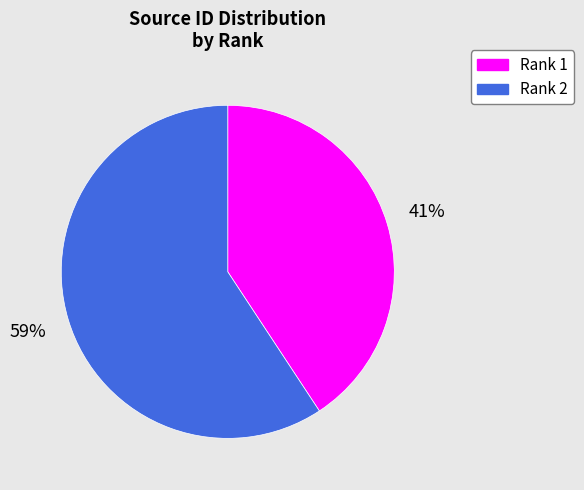

To the nearest percent, what portion does Rank 2 represent?

59%